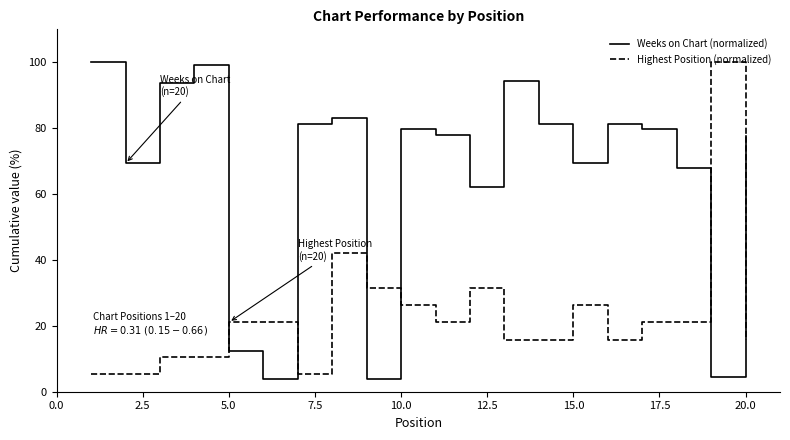

Which series has the largest range (max minus min)?

Weeks on Chart (normalized)